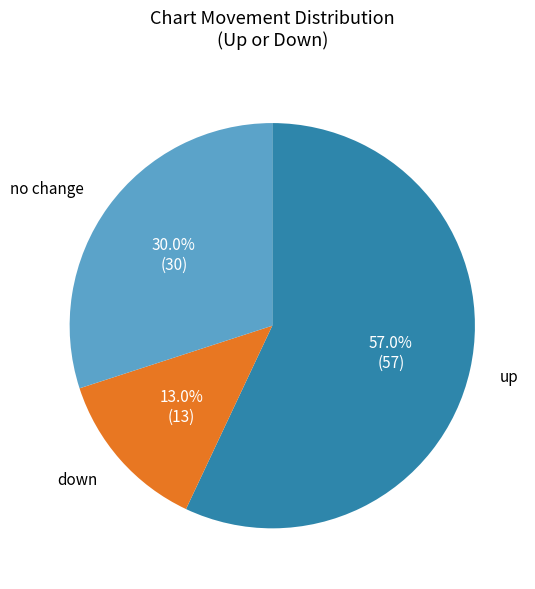

How many slices are in this pie chart?

3